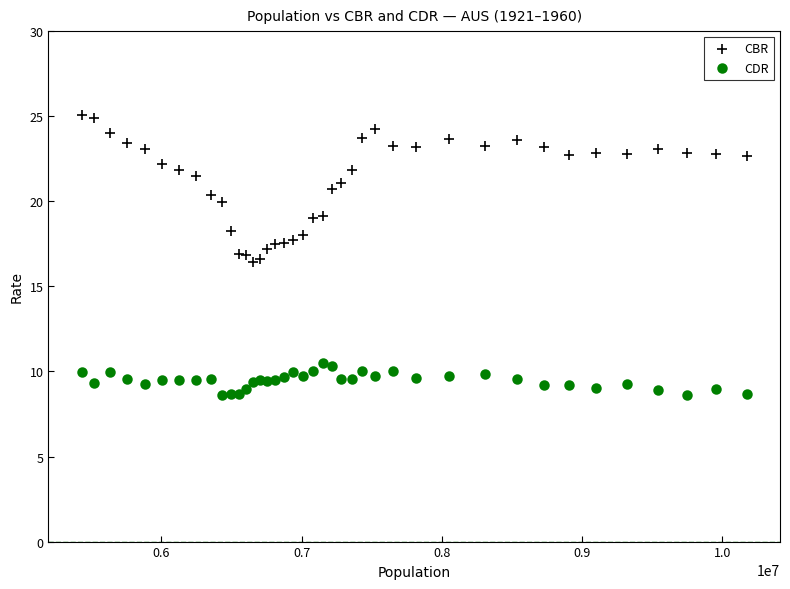

Which series contains the lowest Y value?

CDR